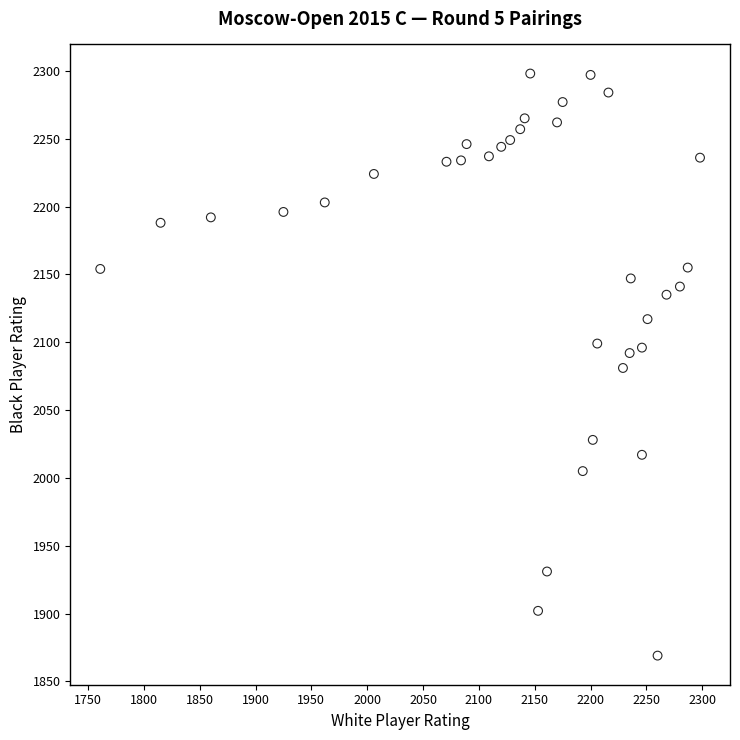

What is the range of X values (max minus min)?

537